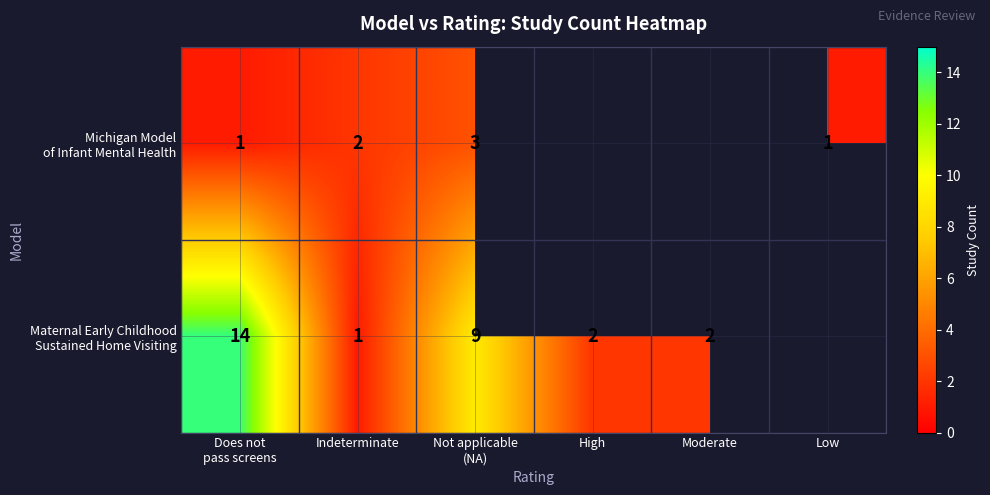

Read the Maternal Early Childhood Sustained Home Visiting value at Does not pass screens.

14